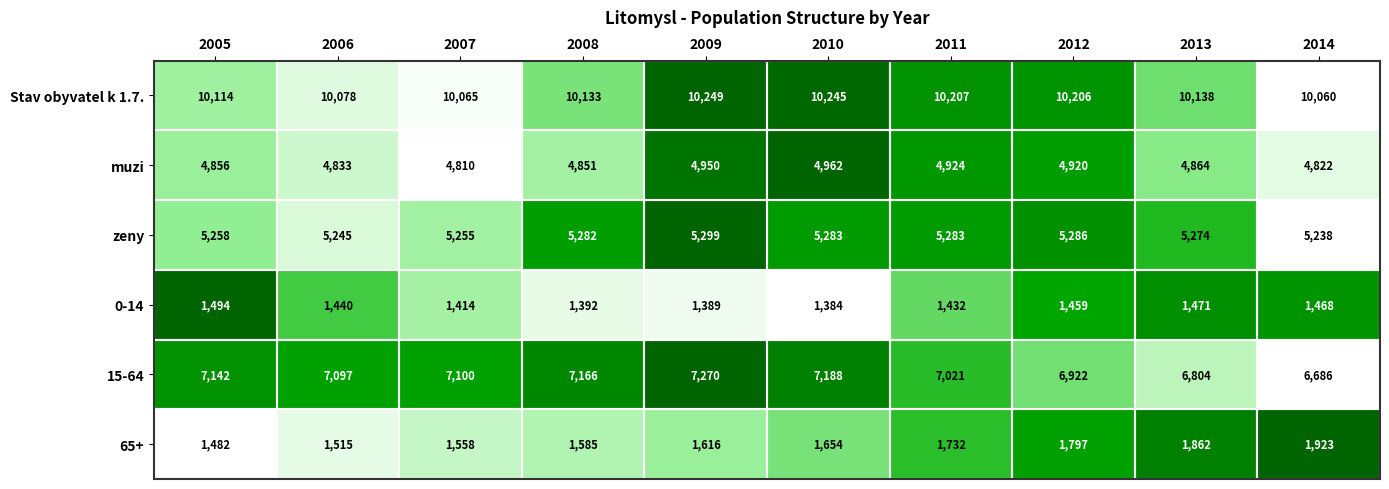

How many categories are shown in the chart?

10